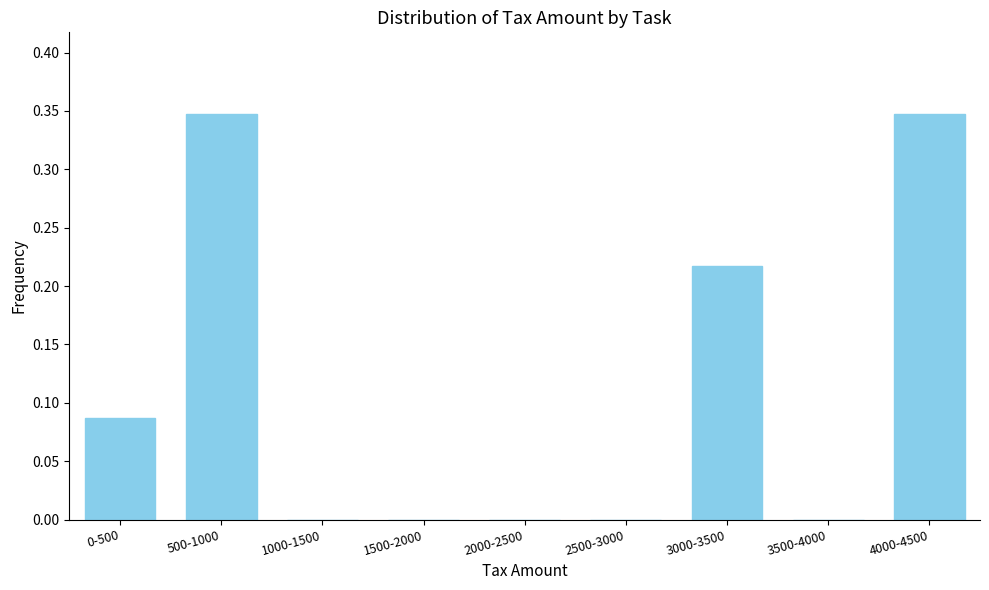

What is the change in value from 2000-2500 to 3000-3500?

+0.2